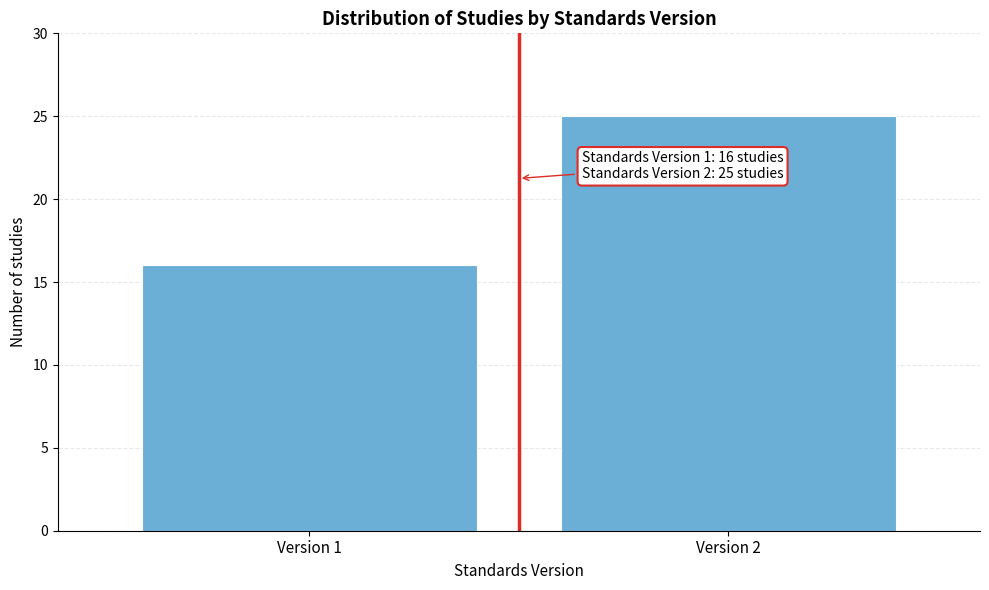

Reading left to right, list all the values displayed in this chart.

Version 1=16	Version 2=25